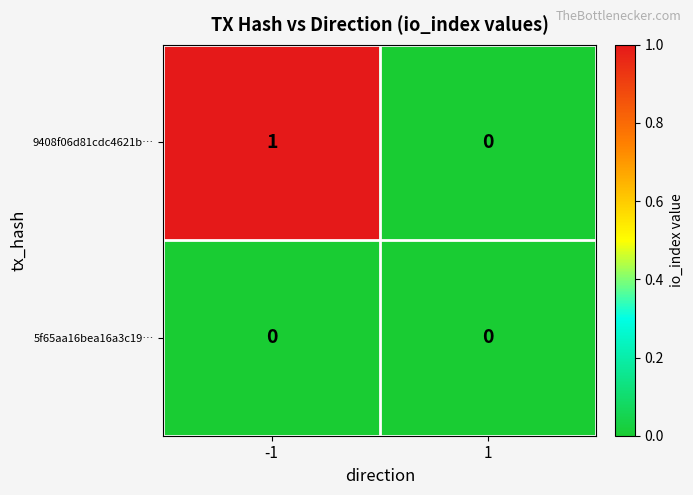

Rank the series by their average value, from lowest to highest.

5f65aa16bea16a3c19…, 9408f06d81cdc4621b…